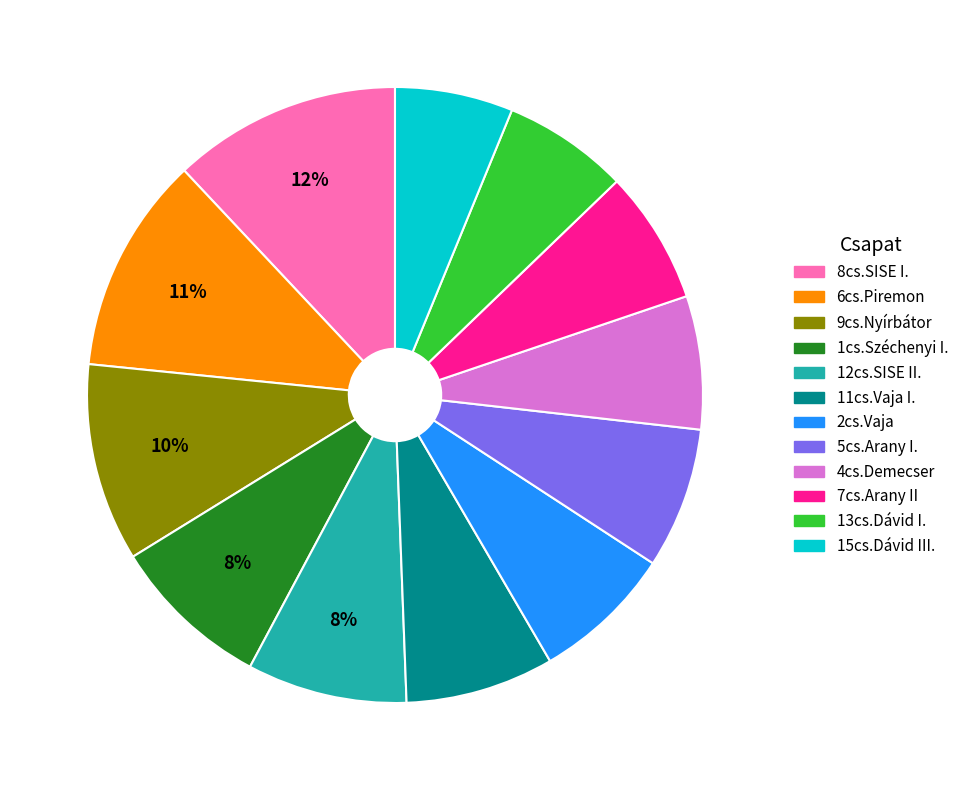

Approximately how many times larger is the value at 12cs.SISE II. compared to 8cs.SISE I.?

0.7